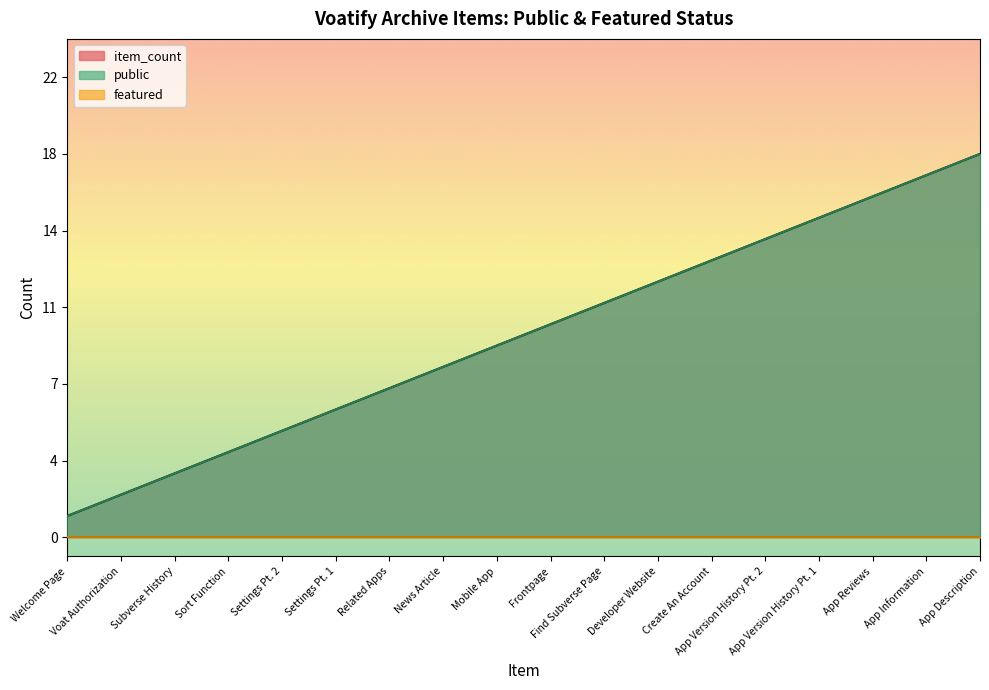

What are all the series names shown in the legend?

public, featured, item_count